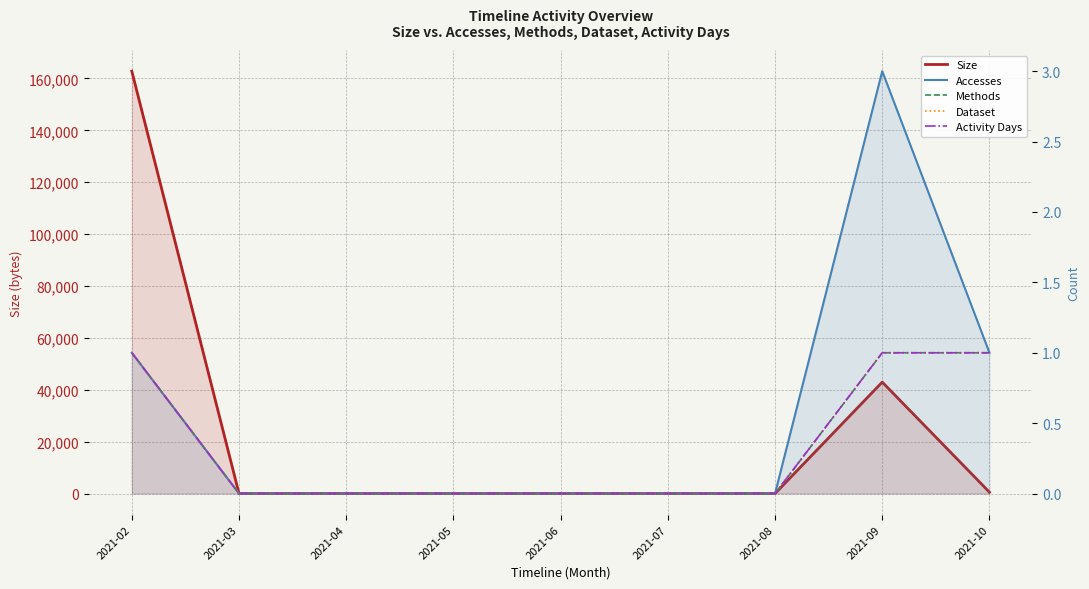

How many lines are shown in the chart?

5